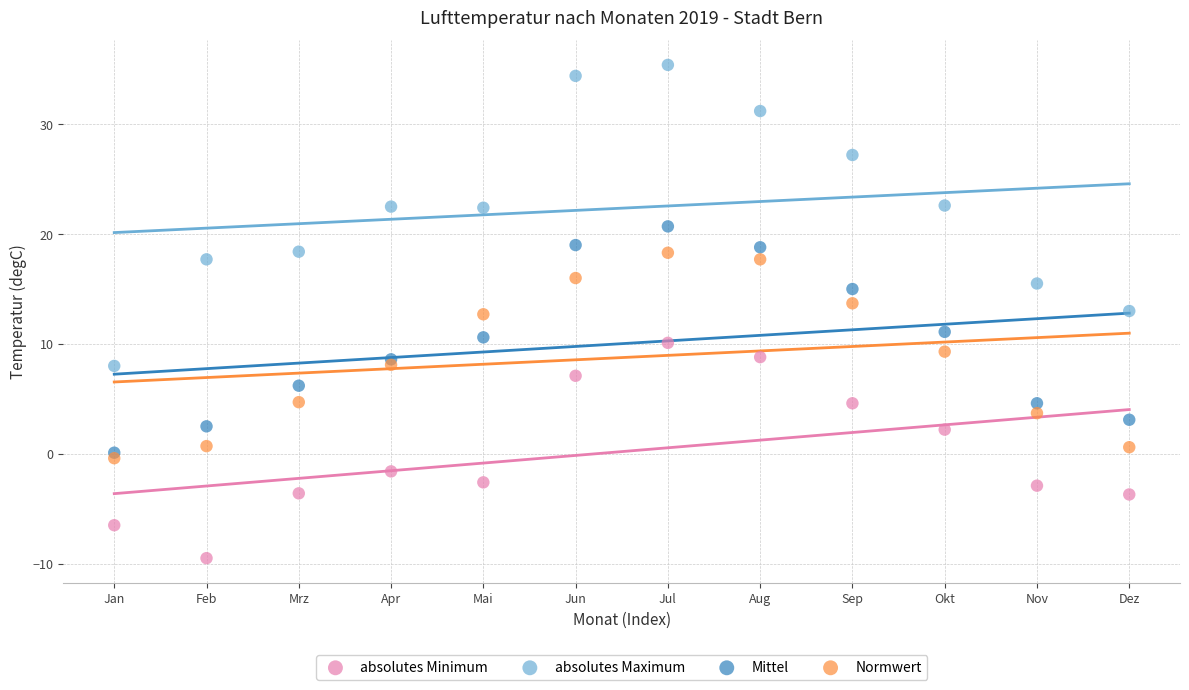

What are all the series names shown in the legend?

absolutes Minimum, absolutes Maximum, Mittel, Normwert